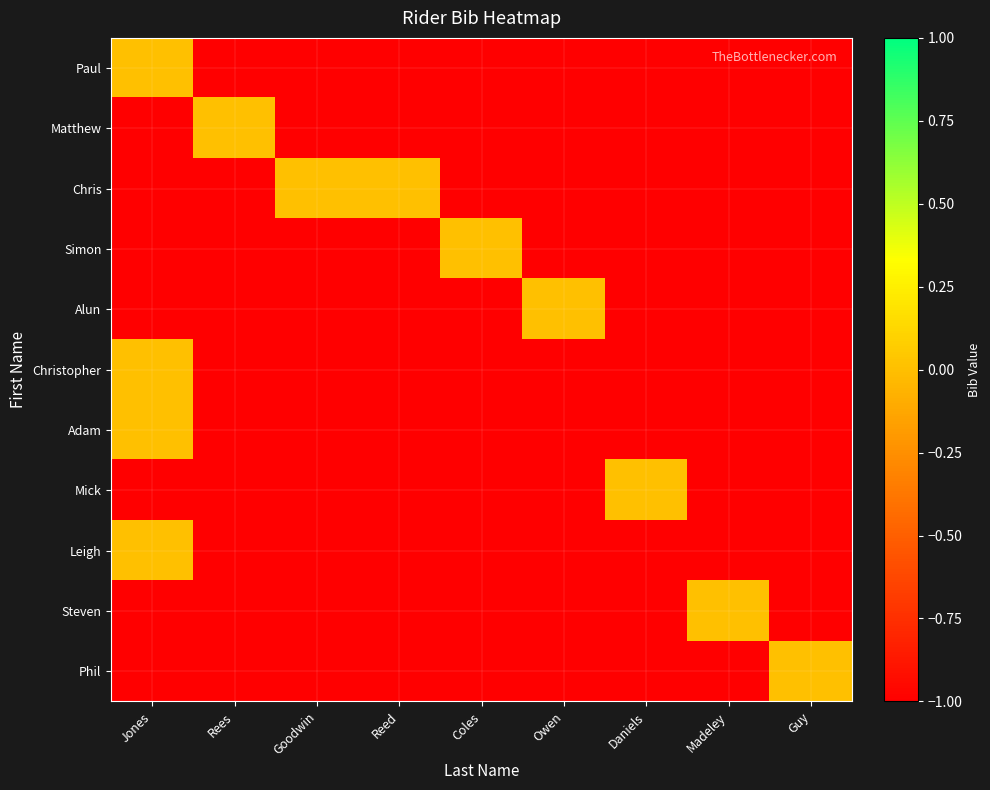

Reading right to left, extract all data points from this chart.

Paul: Guy=-1	Madeley=-1	Daniels=-1	Owen=-1	Coles=-1	Reed=-1	Goodwin=-1	Rees=-1	Jones=0
Matthew: Guy=-1	Madeley=-1	Daniels=-1	Owen=-1	Coles=-1	Reed=-1	Goodwin=-1	Rees=0	Jones=-1
Chris: Guy=-1	Madeley=-1	Daniels=-1	Owen=-1	Coles=-1	Reed=0	Goodwin=0	Rees=-1	Jones=-1
Simon: Guy=-1	Madeley=-1	Daniels=-1	Owen=-1	Coles=0	Reed=-1	Goodwin=-1	Rees=-1	Jones=-1
Alun: Guy=-1	Madeley=-1	Daniels=-1	Owen=0	Coles=-1	Reed=-1	Goodwin=-1	Rees=-1	Jones=-1
Christopher: Guy=-1	Madeley=-1	Daniels=-1	Owen=-1	Coles=-1	Reed=-1	Goodwin=-1	Rees=-1	Jones=0
Adam: Guy=-1	Madeley=-1	Daniels=-1	Owen=-1	Coles=-1	Reed=-1	Goodwin=-1	Rees=-1	Jones=0
Mick: Guy=-1	Madeley=-1	Daniels=0	Owen=-1	Coles=-1	Reed=-1	Goodwin=-1	Rees=-1	Jones=-1
Leigh: Guy=-1	Madeley=-1	Daniels=-1	Owen=-1	Coles=-1	Reed=-1	Goodwin=-1	Rees=-1	Jones=0
Steven: Guy=-1	Madeley=0	Daniels=-1	Owen=-1	Coles=-1	Reed=-1	Goodwin=-1	Rees=-1	Jones=-1
Phil: Guy=0	Madeley=-1	Daniels=-1	Owen=-1	Coles=-1	Reed=-1	Goodwin=-1	Rees=-1	Jones=-1